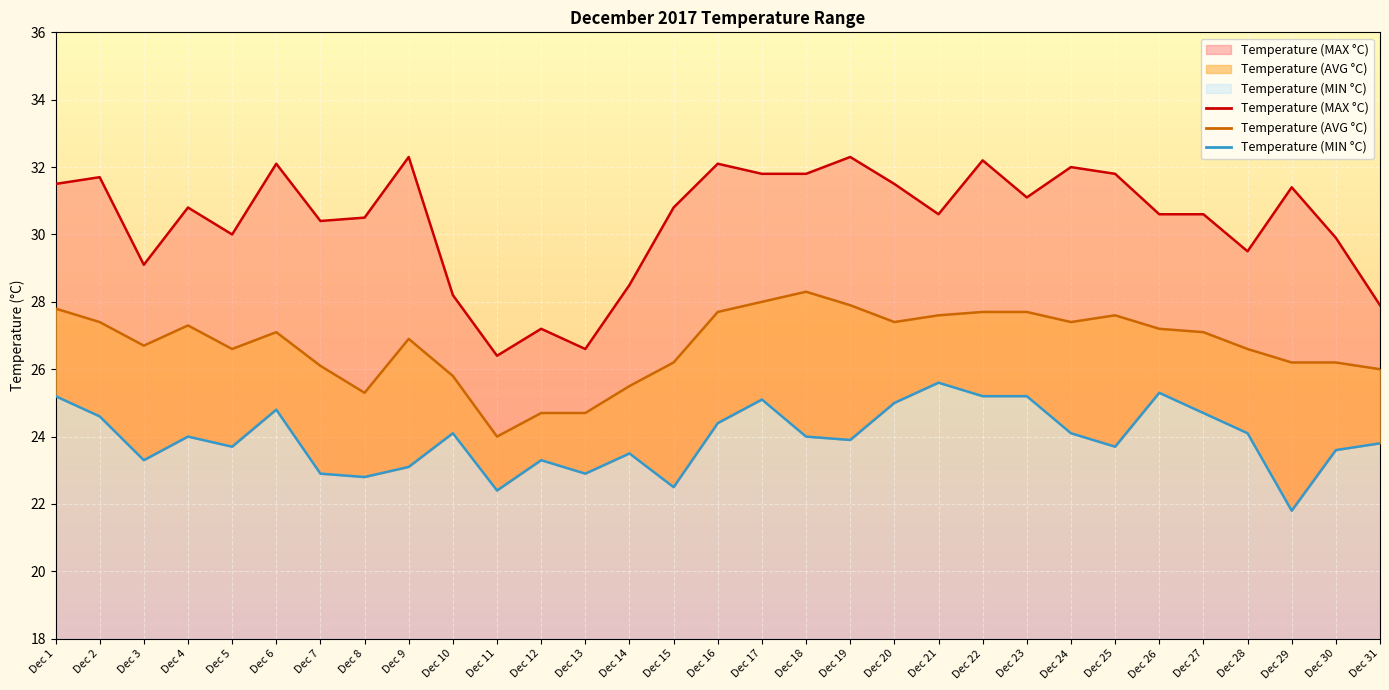

What is the maximum value for Temperature (AVG °C)?

28.3